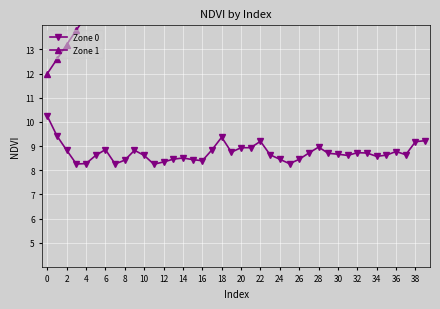

True or false: Zone 0 has more than 1 interior local peaks.

True